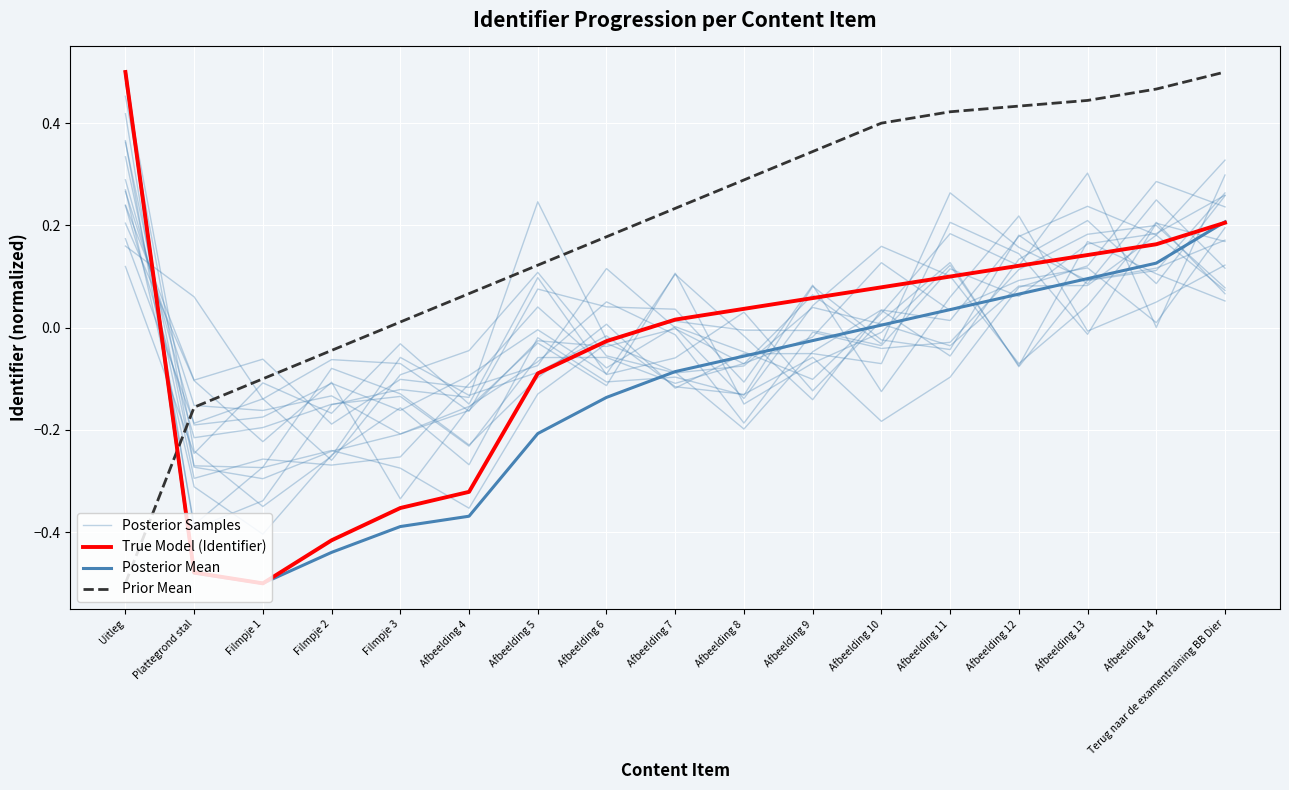

Reading right to left, list all the values displayed in this chart.

Posterior Samples: Terug naar de examentraining BB Dier=0.2	Afbeelding 14=0.3	Afbeelding 13=0.1	Afbeelding 12=0.1	Afbeelding 11=-0.1	Afbeelding 10=-0.2	Afbeelding 9=-0.1	Afbeelding 8=-0.1	Afbeelding 7=-0.1	Afbeelding 6=-0.0	Afbeelding 5=-0.1	Afbeelding 4=-0.1	Filmpje 3=-0.1	Filmpje 2=-0.3	Filmpje 1=-0.3	Plattegrond stal=-0.2	Uitleg=0.5
True Model (Identifier): Terug naar de examentraining BB Dier=0.2	Afbeelding 14=0.2	Afbeelding 13=0.1	Afbeelding 12=0.1	Afbeelding 11=0.1	Afbeelding 10=0.1	Afbeelding 9=0.1	Afbeelding 8=0.0	Afbeelding 7=0.0	Afbeelding 6=-0.0	Afbeelding 5=-0.1	Afbeelding 4=-0.3	Filmpje 3=-0.4	Filmpje 2=-0.4	Filmpje 1=-0.5	Plattegrond stal=-0.5	Uitleg=0.5
Posterior Mean: Terug naar de examentraining BB Dier=0.2	Afbeelding 14=0.1	Afbeelding 13=0.1	Afbeelding 12=0.1	Afbeelding 11=0.0	Afbeelding 10=0.0	Afbeelding 9=-0.0	Afbeelding 8=-0.1	Afbeelding 7=-0.1	Afbeelding 6=-0.1	Afbeelding 5=-0.2	Afbeelding 4=-0.4	Filmpje 3=-0.4	Filmpje 2=-0.4	Filmpje 1=-0.5	Plattegrond stal=-0.5	Uitleg=0.5
Prior Mean: Terug naar de examentraining BB Dier=0.5	Afbeelding 14=0.5	Afbeelding 13=0.4	Afbeelding 12=0.4	Afbeelding 11=0.4	Afbeelding 10=0.4	Afbeelding 9=0.3	Afbeelding 8=0.3	Afbeelding 7=0.2	Afbeelding 6=0.2	Afbeelding 5=0.1	Afbeelding 4=0.1	Filmpje 3=0.0	Filmpje 2=-0.0	Filmpje 1=-0.1	Plattegrond stal=-0.2	Uitleg=-0.5